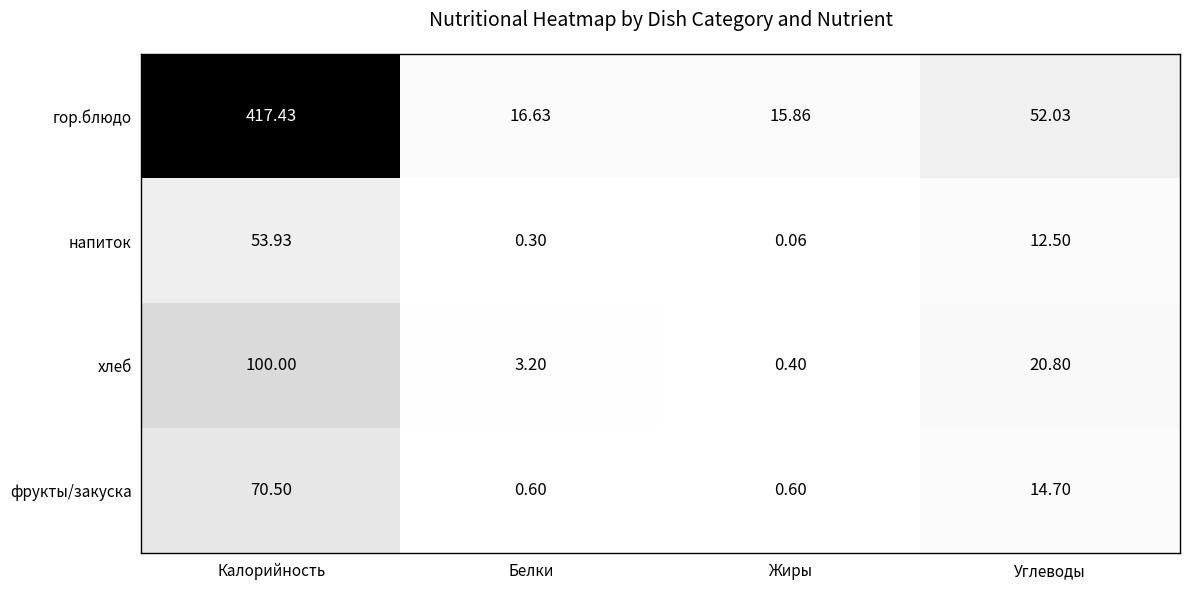

Rank the categories by хлеб value from highest to lowest.

Калорийность, Углеводы, Белки, Жиры